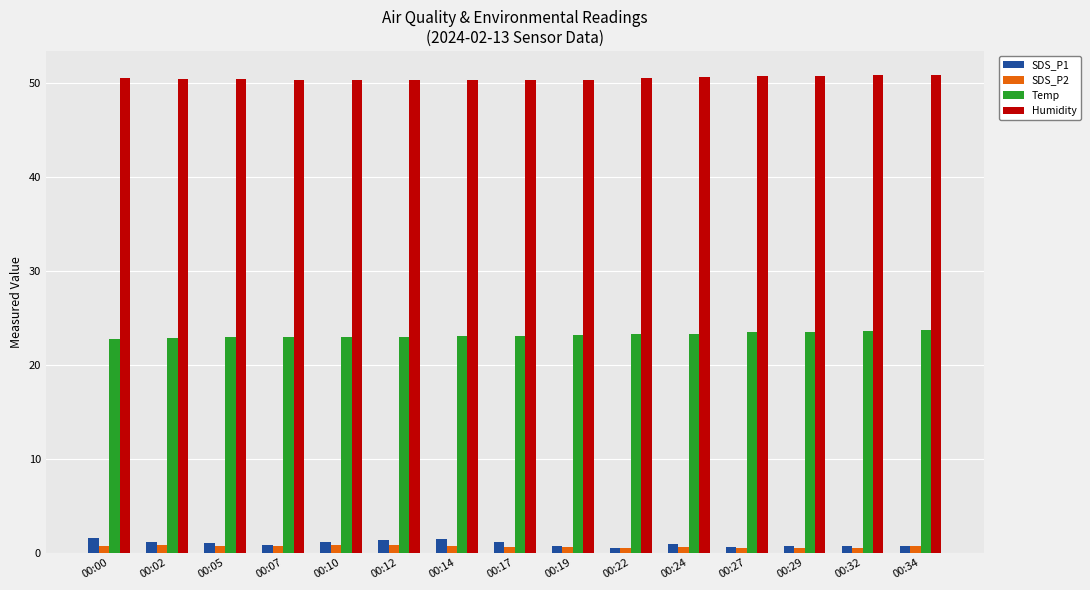

What is the value of the Temp bar at the 11th from the left?

23.3